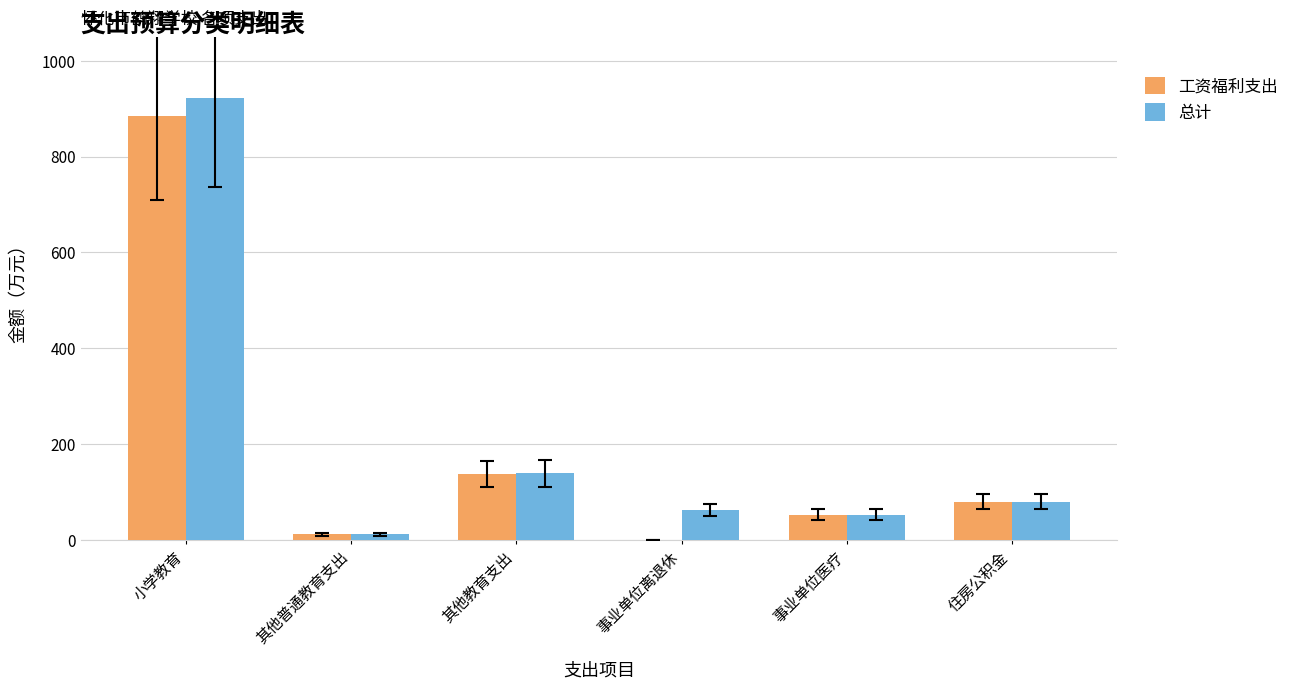

What is the average value of the 总计 series?

210.9